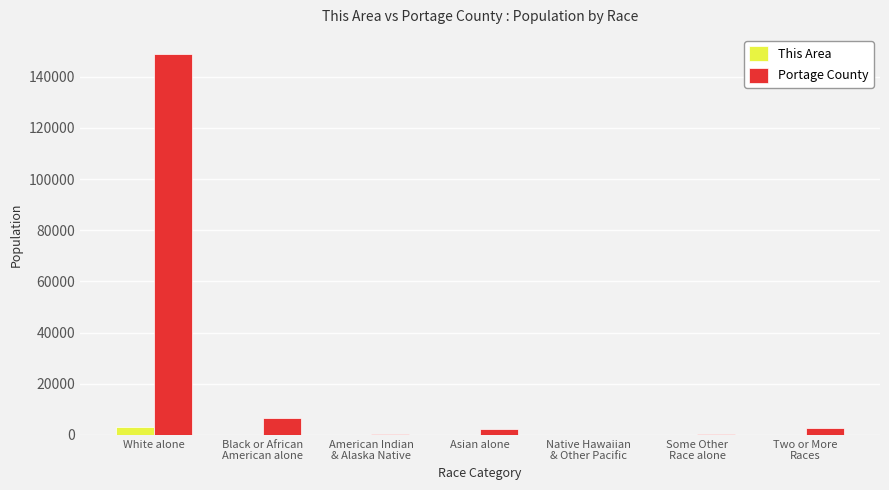

Which series has the largest total across all categories?

Portage County